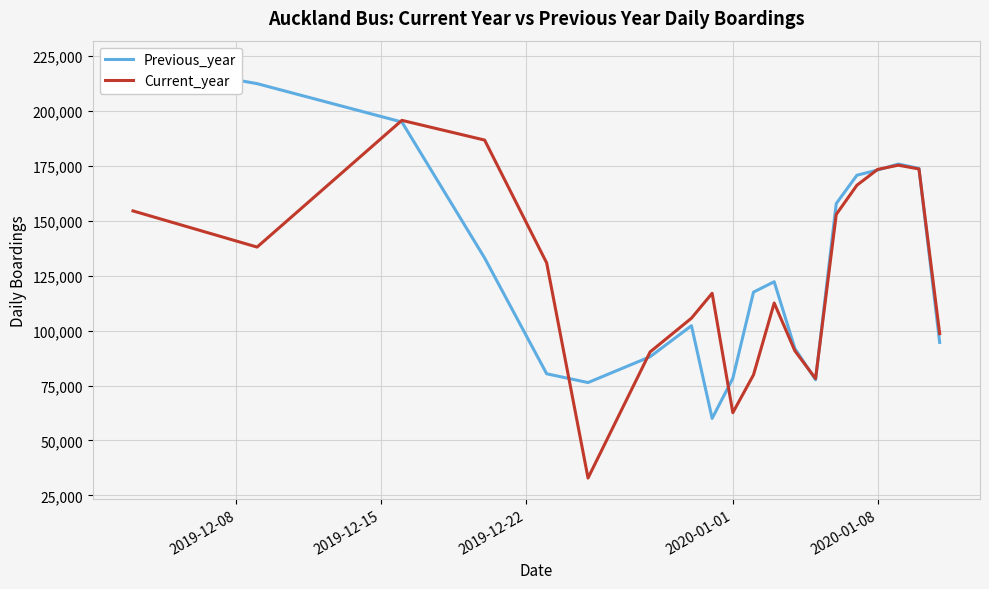

What is the difference between the second highest and minimum values in the Previous_year series?

152425